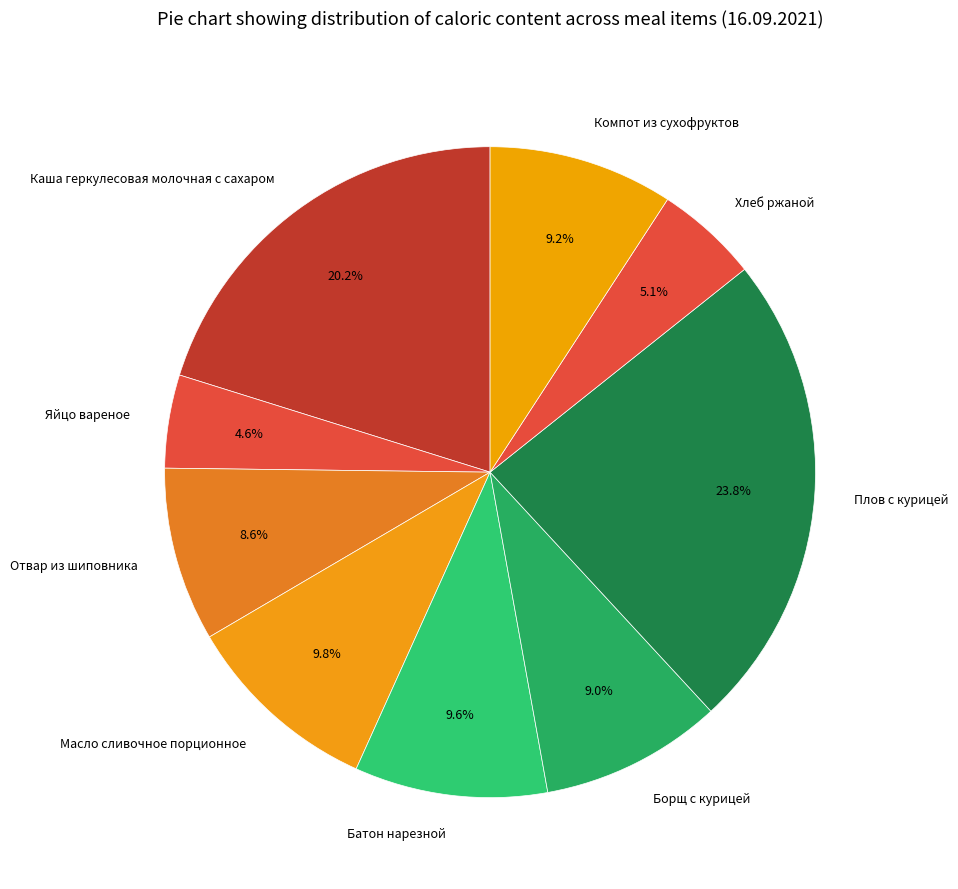

How many slices are in this pie chart?

9